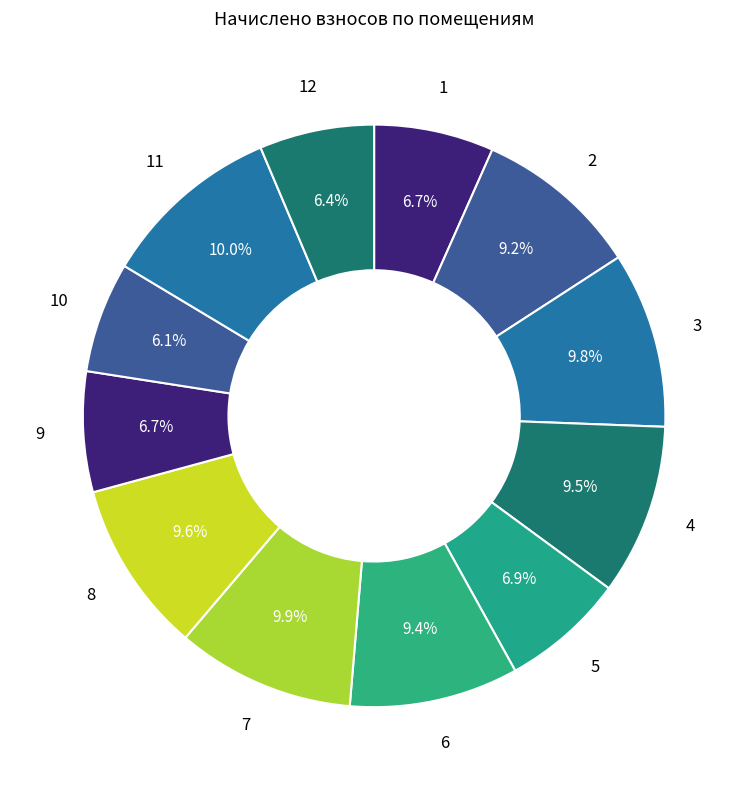

How many segments does this pie chart have?

12